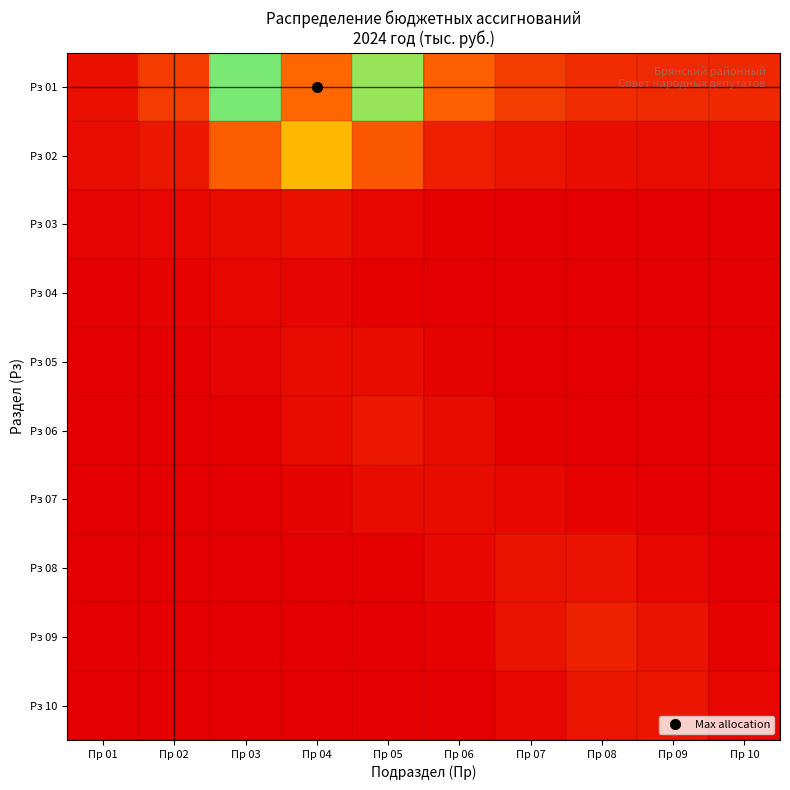

At how many categories does at least one series exceed 17327978?

1